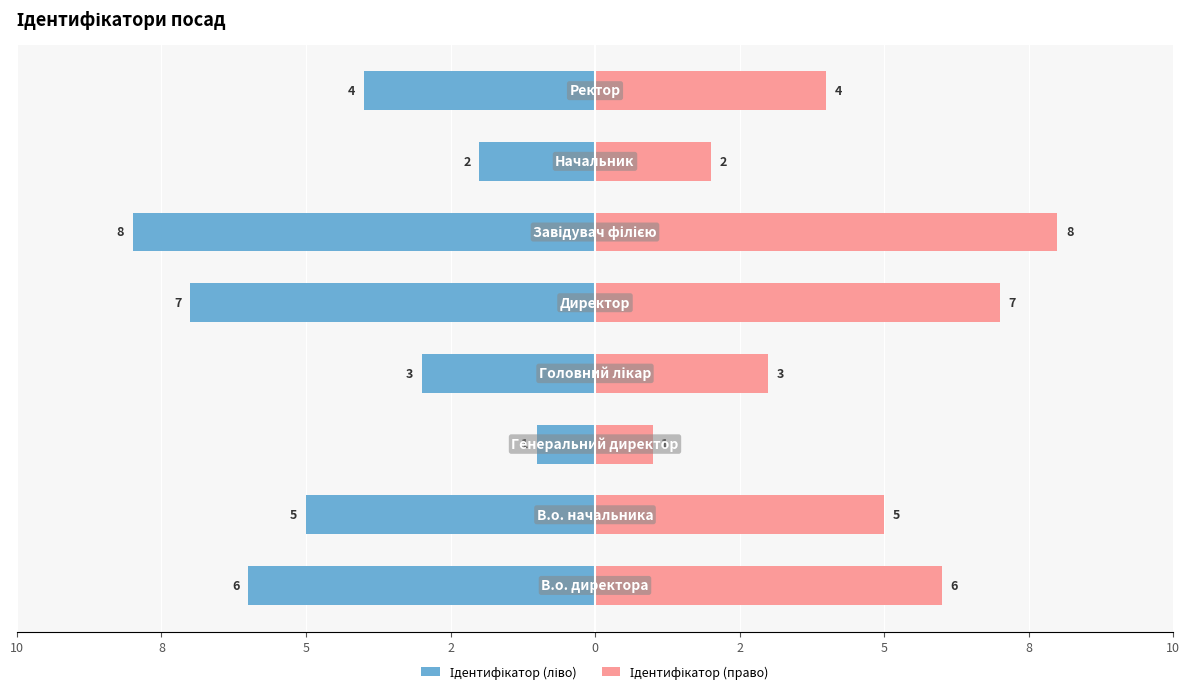

Does the chart contain stacked bars?

No